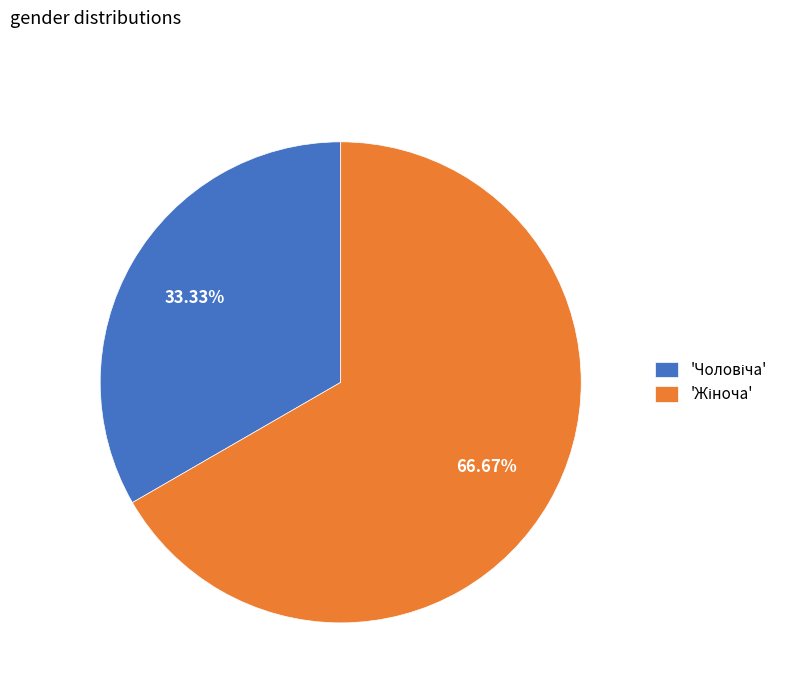

Is there a majority slice in this chart?

Yes